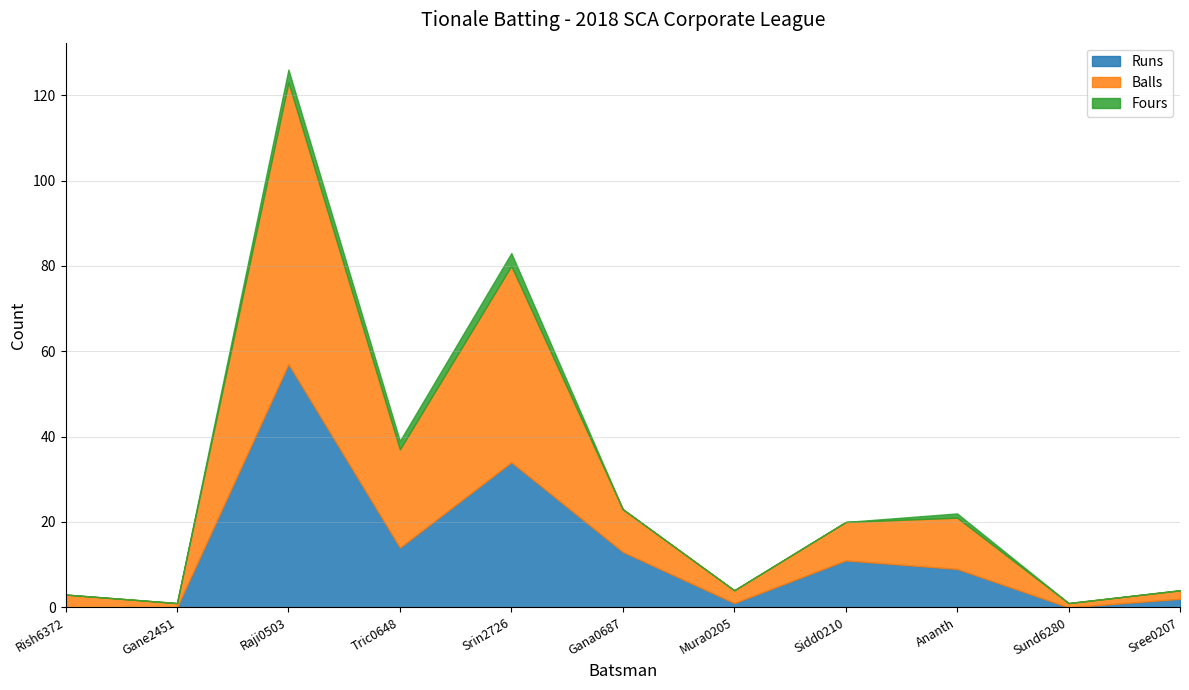

Does the chart have visible grid lines?

Yes